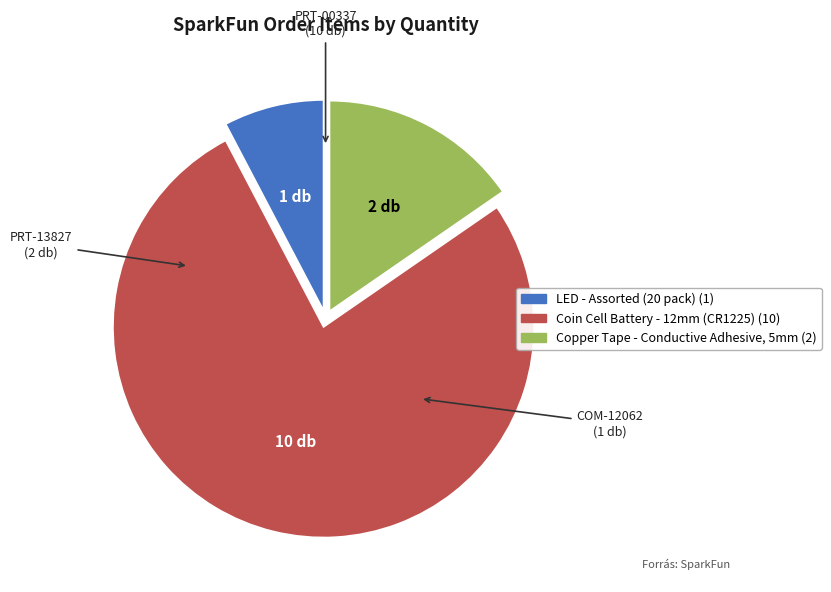

Is there a majority slice in this chart?

Yes